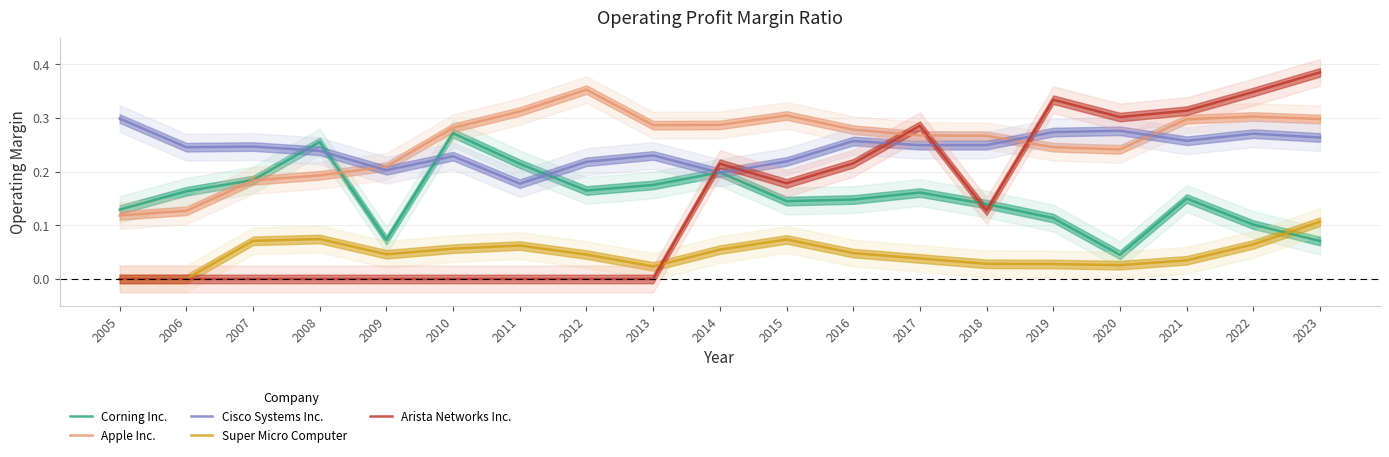

What is the difference between the highest and lowest values at 2012?

0.4